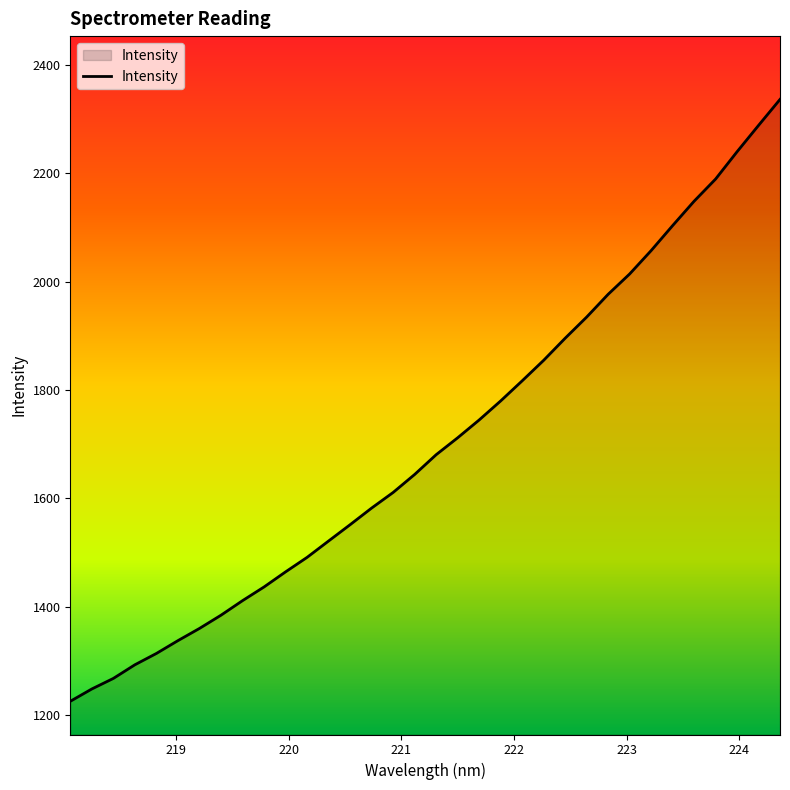

What is the maximum value shown in the chart?

2336.3